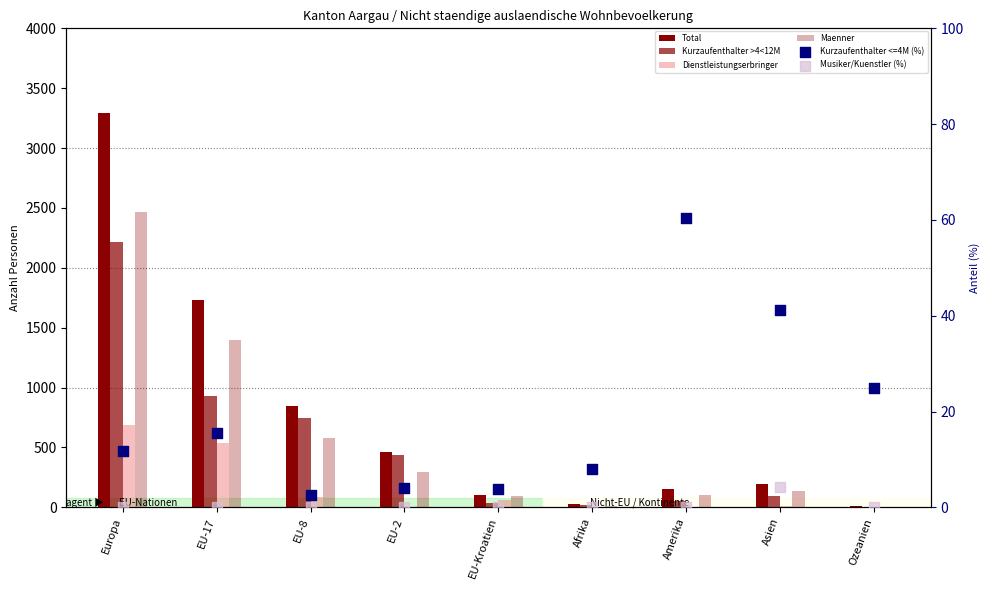

At how many categories does at least one series exceed 3127?

1